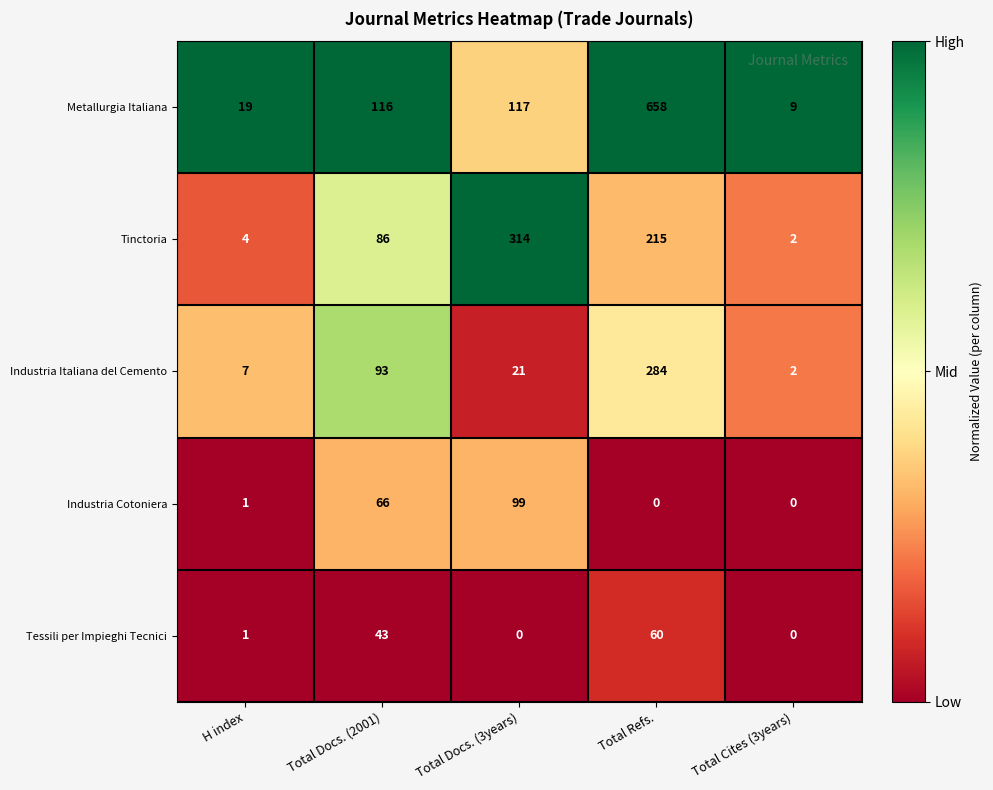

At how many categories does at least one series exceed 0?

5